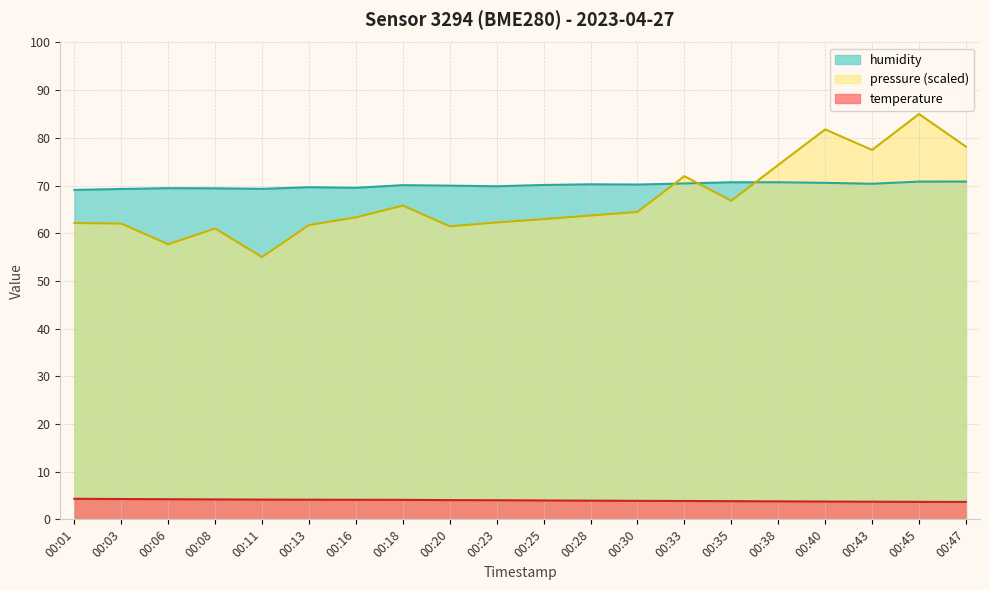

True or false: humidity has more than 1 points higher than both neighbors.

True